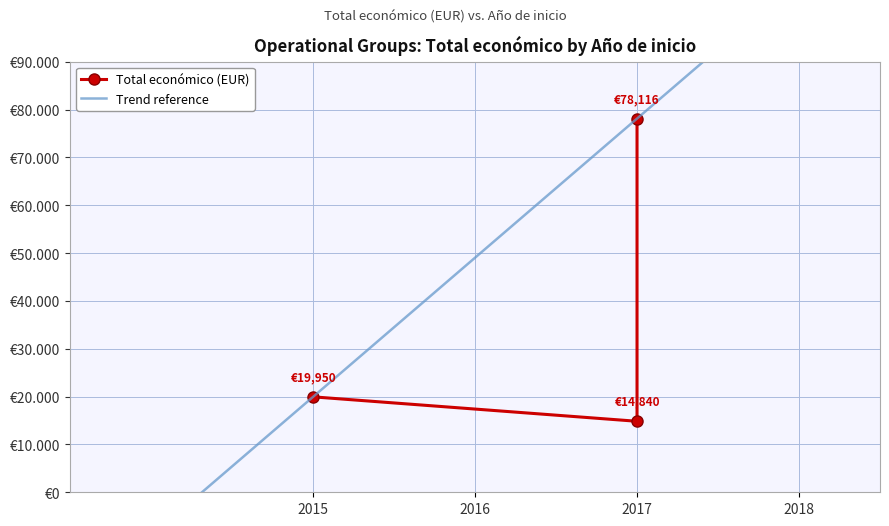

List the labels in order of value, smallest first.

2017, 2015, 2017